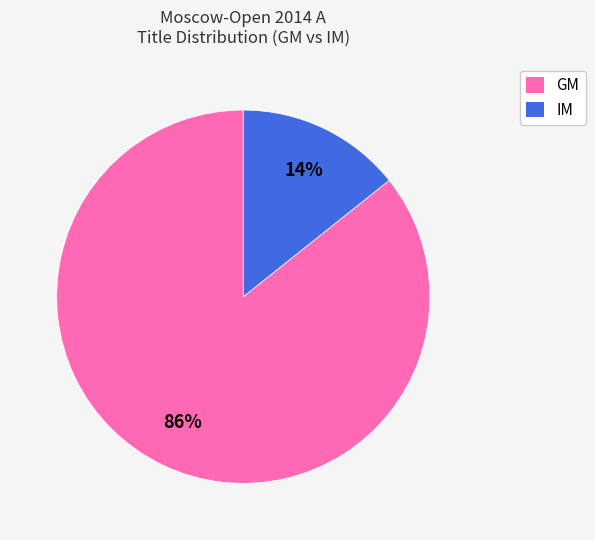

Between IM and GM, which is larger?

GM